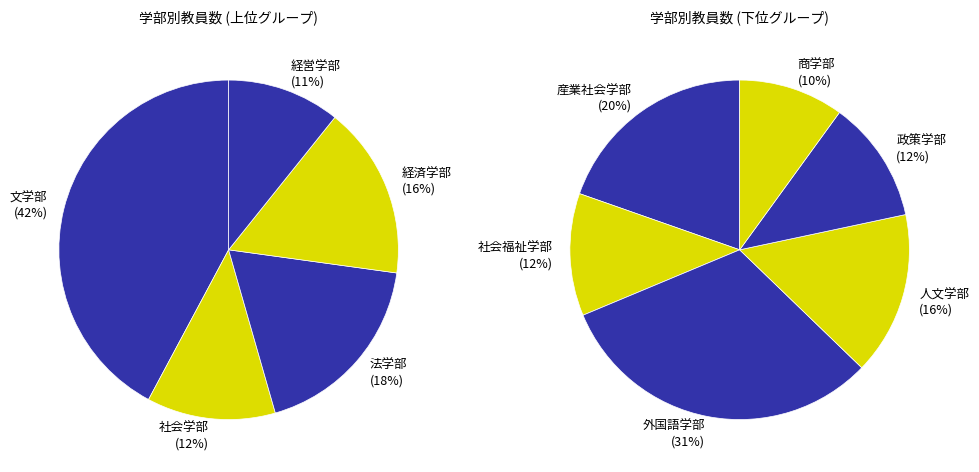

Does 産業社会学部 account for over 50% of the chart?

No